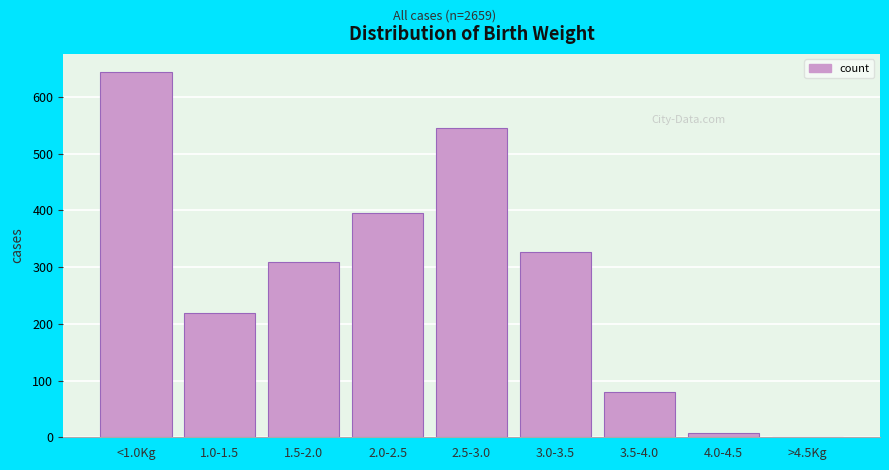

Reading left to right, list all the values displayed in this chart.

<1.0Kg=644	1.0-1.5=219	1.5-2.0=310	2.0-2.5=396	2.5-3.0=545	3.0-3.5=327	3.5-4.0=79	4.0-4.5=7	>4.5Kg=1